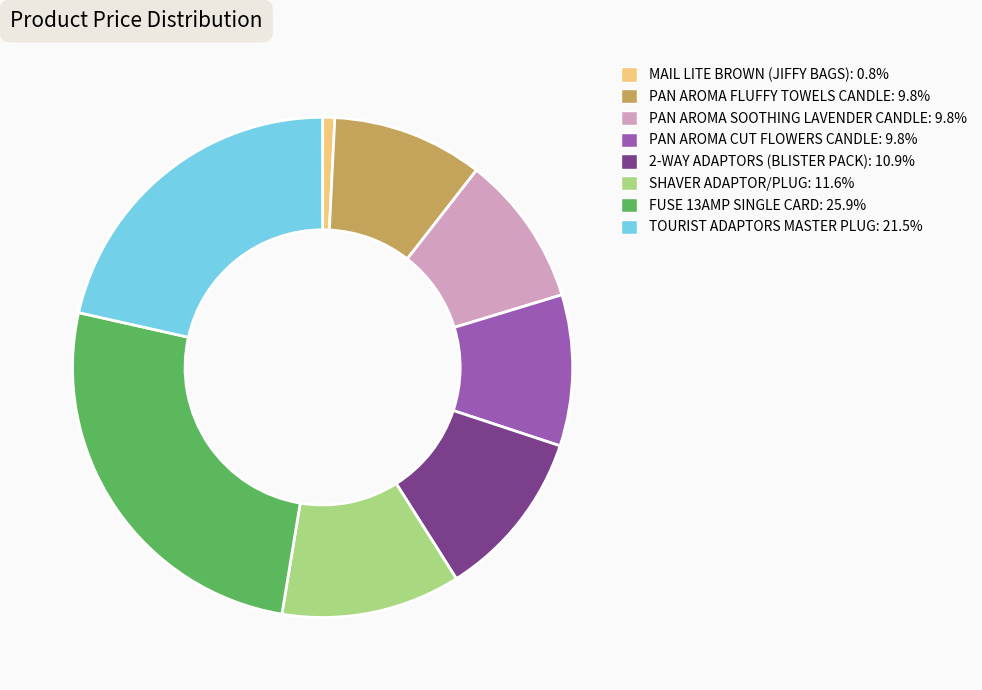

Is the sum of TOURIST ADAPTORS MASTER PLUG and 2-WAY ADAPTORS (BLISTER PACK) greater than half?

No